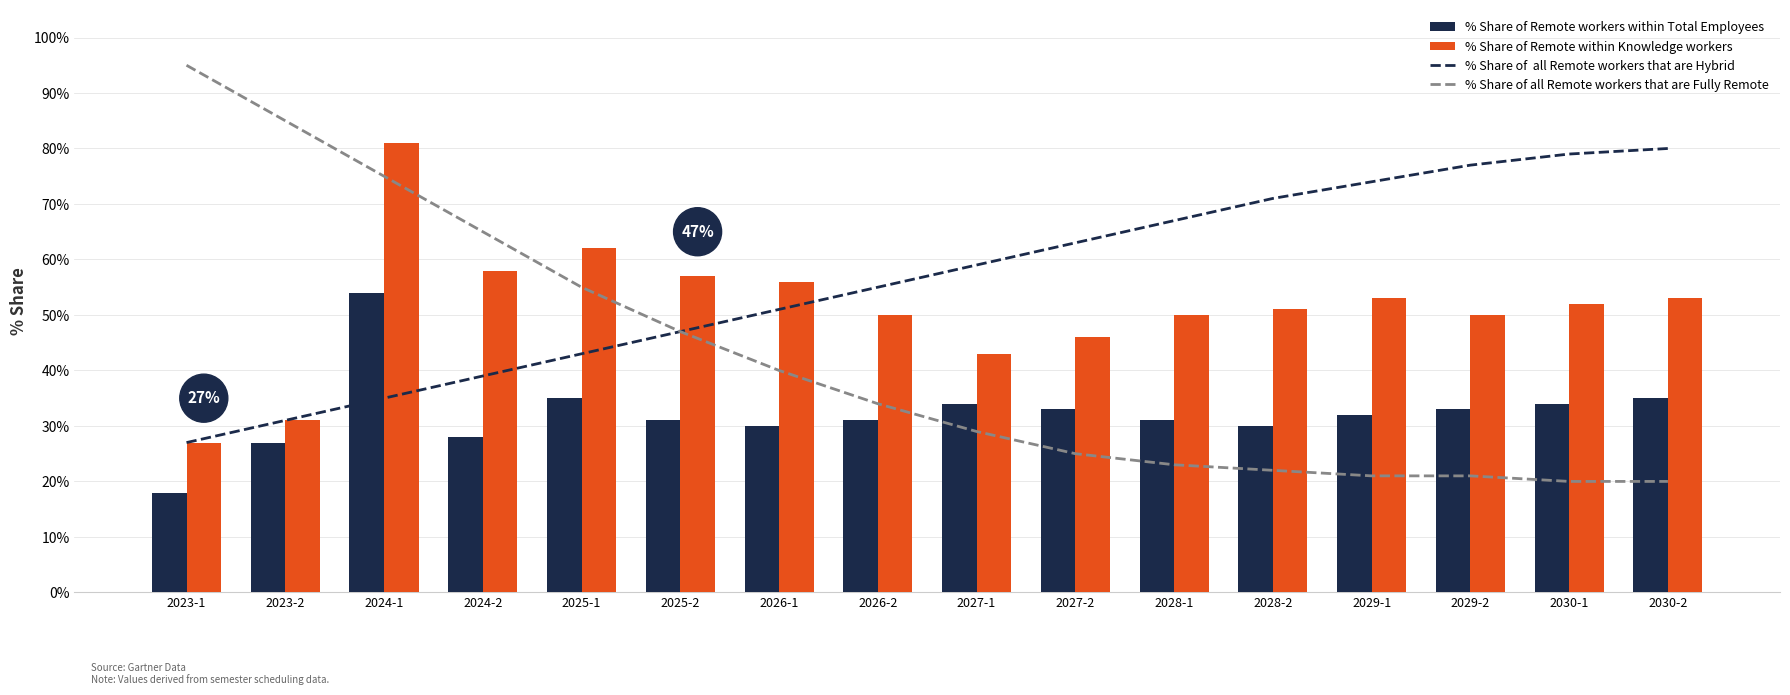

At how many categories does at least one series exceed 64?

10